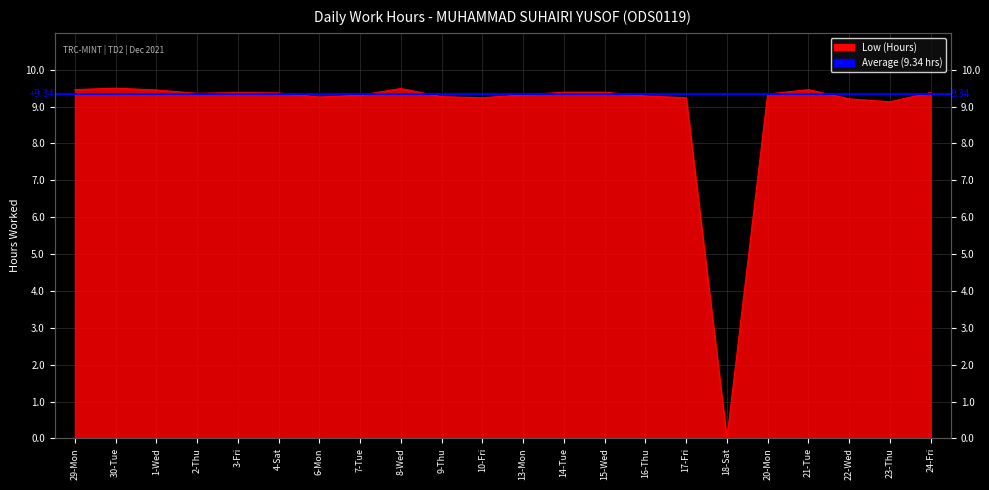

Which label corresponds to the largest value in the chart?

30-Tue